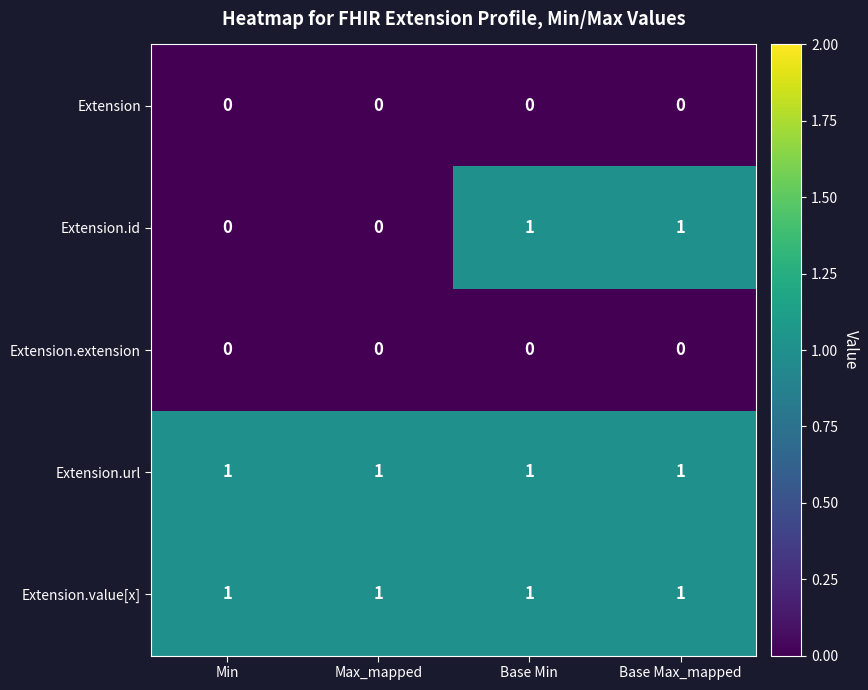

How many distinct data groups are displayed?

5